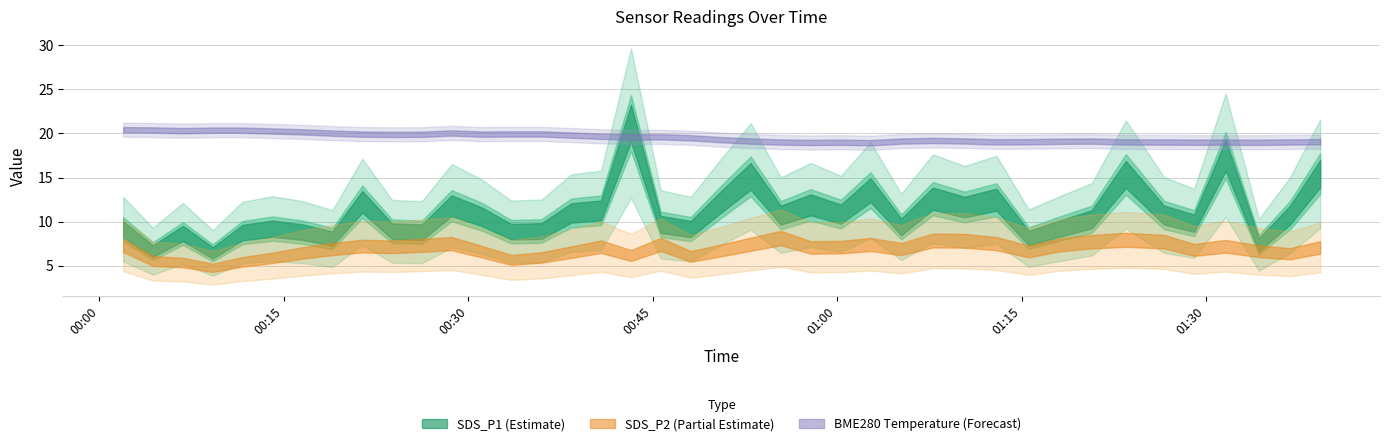

What are all the series names shown in the legend?

SDS_P1, SDS_P2, BME280_temperature